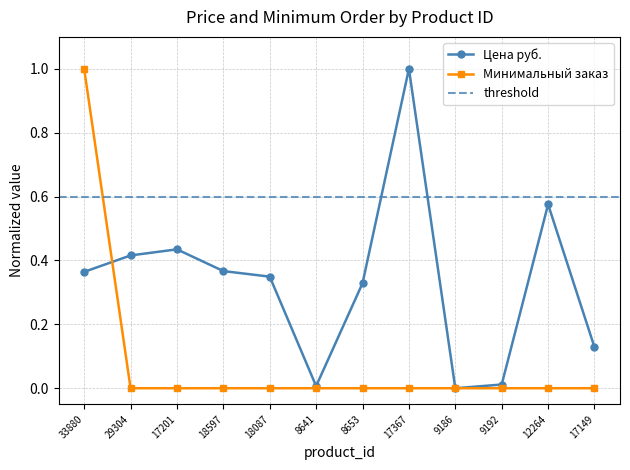

Is it true that Минимальный заказ equals 0.0 at 17201?

True